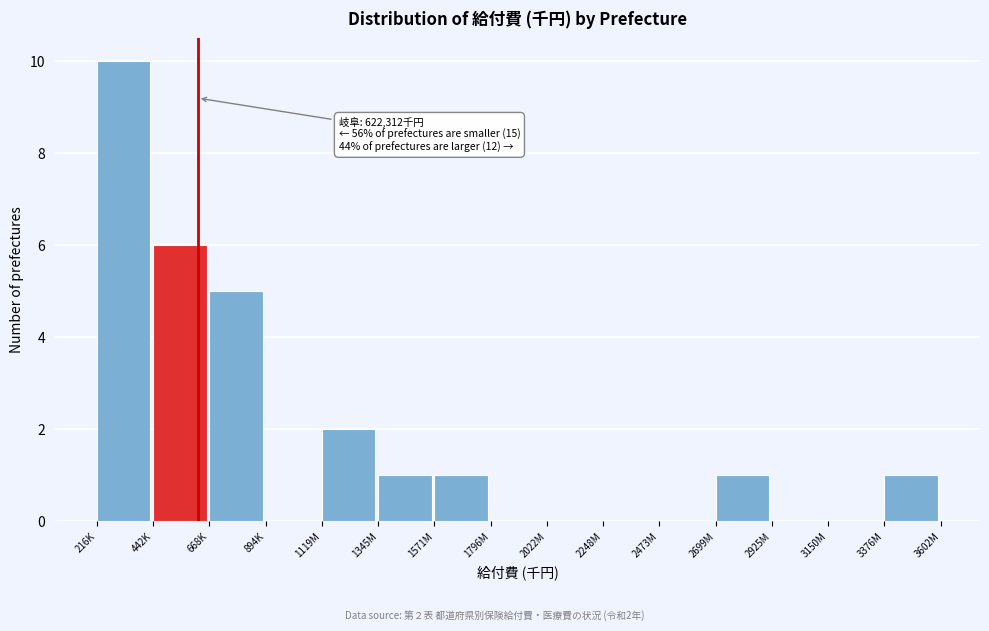

Reading right to left, what are all the values shown in this chart?

3376M=1	3150M=0	2925M=0	2699M=1	2473M=0	2248M=0	2022M=0	1796M=0	1571M=1	1345M=1	1119M=2	894K=0	668K=5	442K=6	216K=10